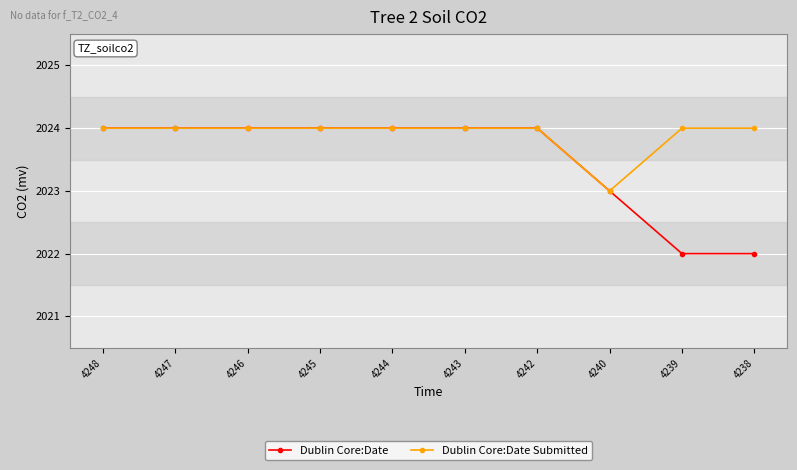

What is the highest value of the Dublin Core:Date Submitted series?

2024